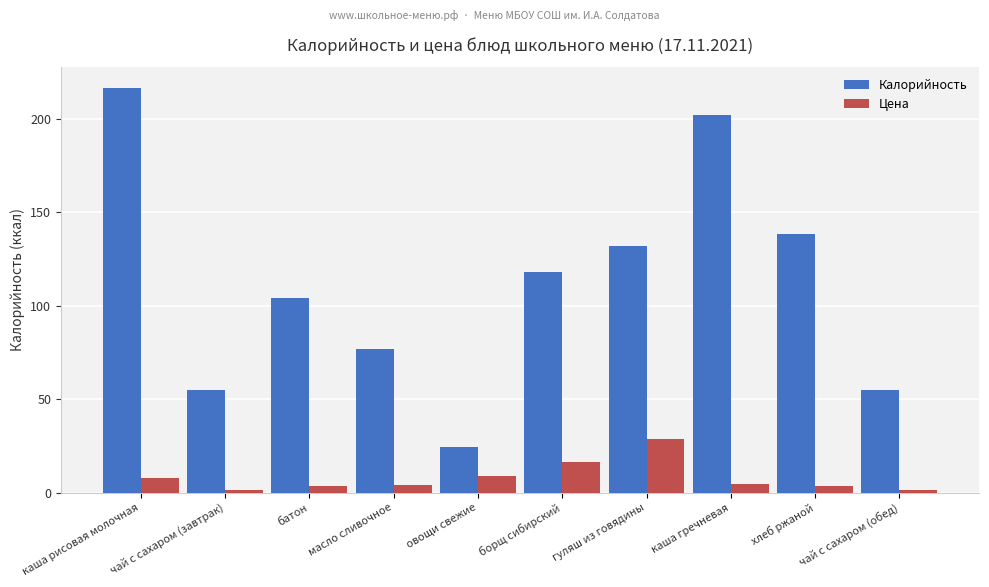

What is the smallest value displayed?

1.4